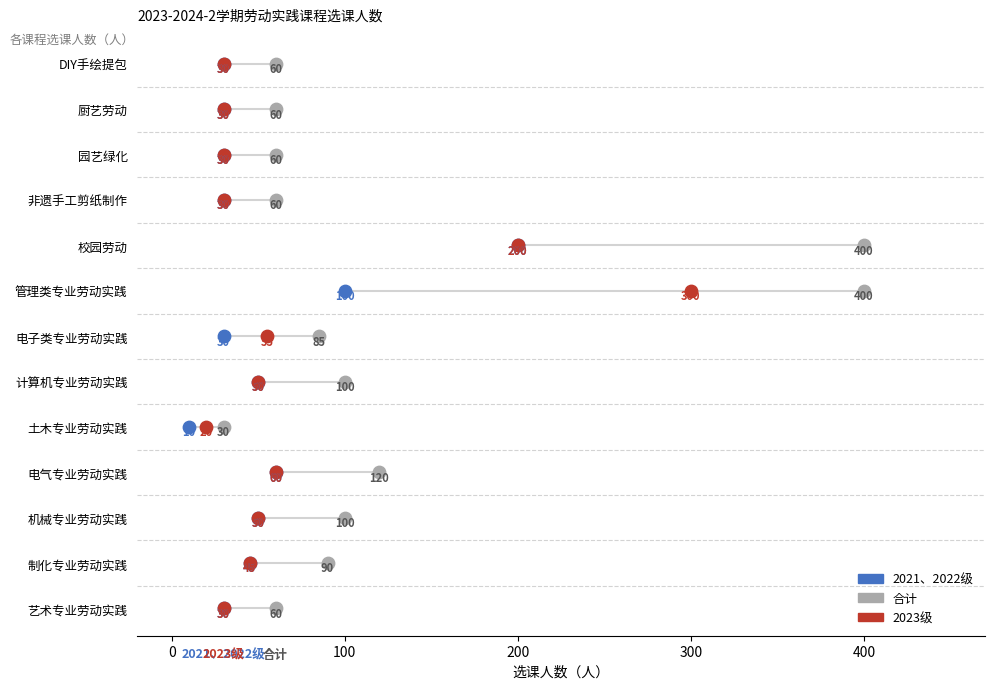

What are all the series names shown in the legend?

2021、2022级, 合计, 2023级